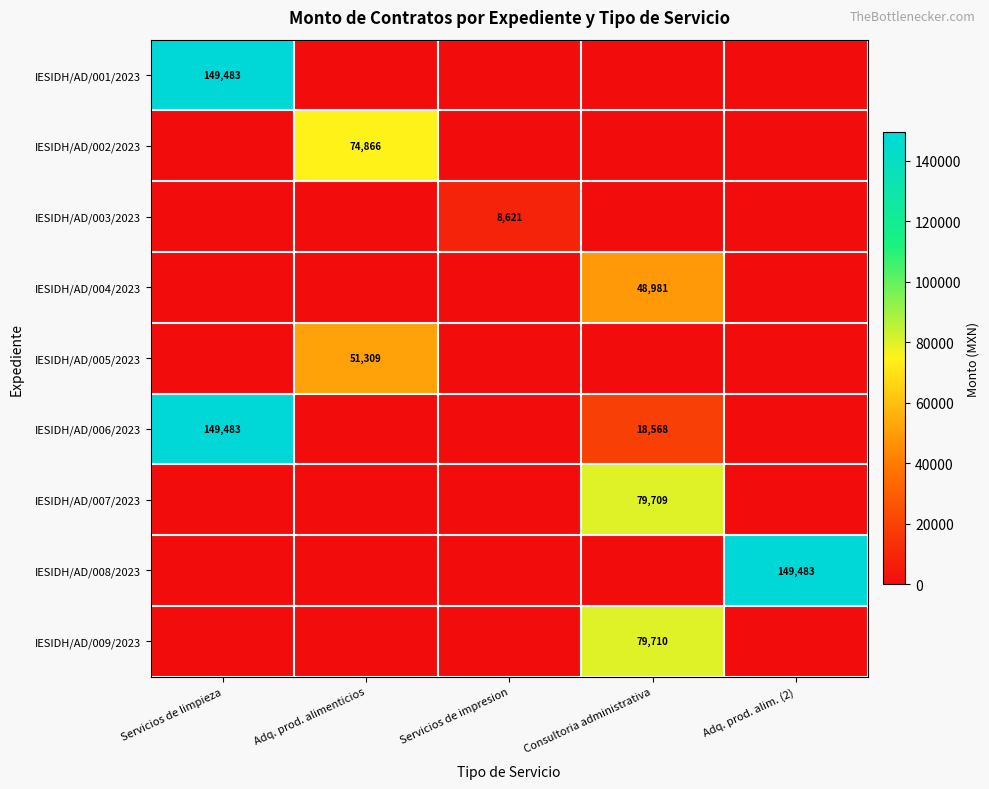

The IESIDH/AD/007/2023 series shows 127244 at Consultoria administrativa. True or false?

False